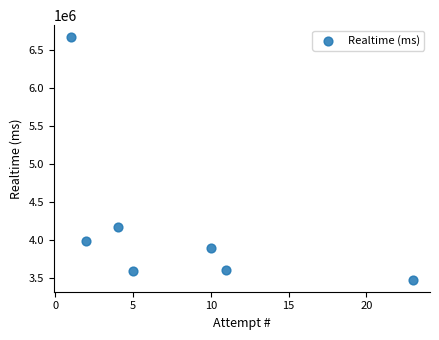

What is the range of Y values (max minus min)?

3198063